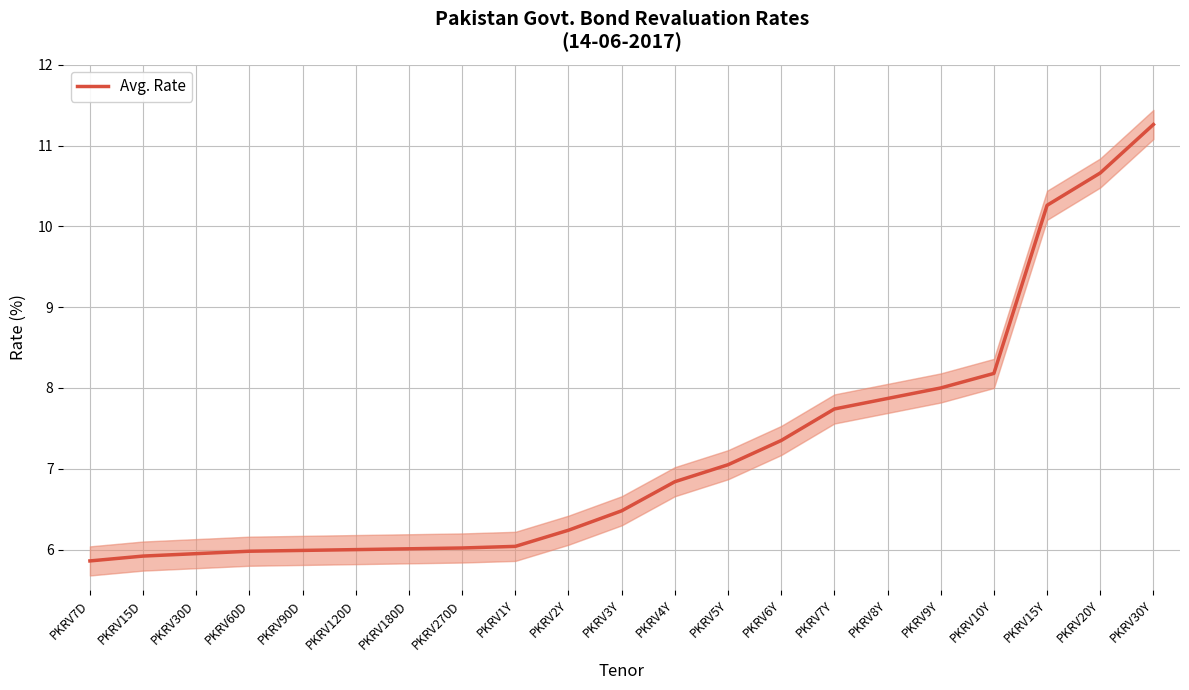

How many lines are shown in the chart?

1